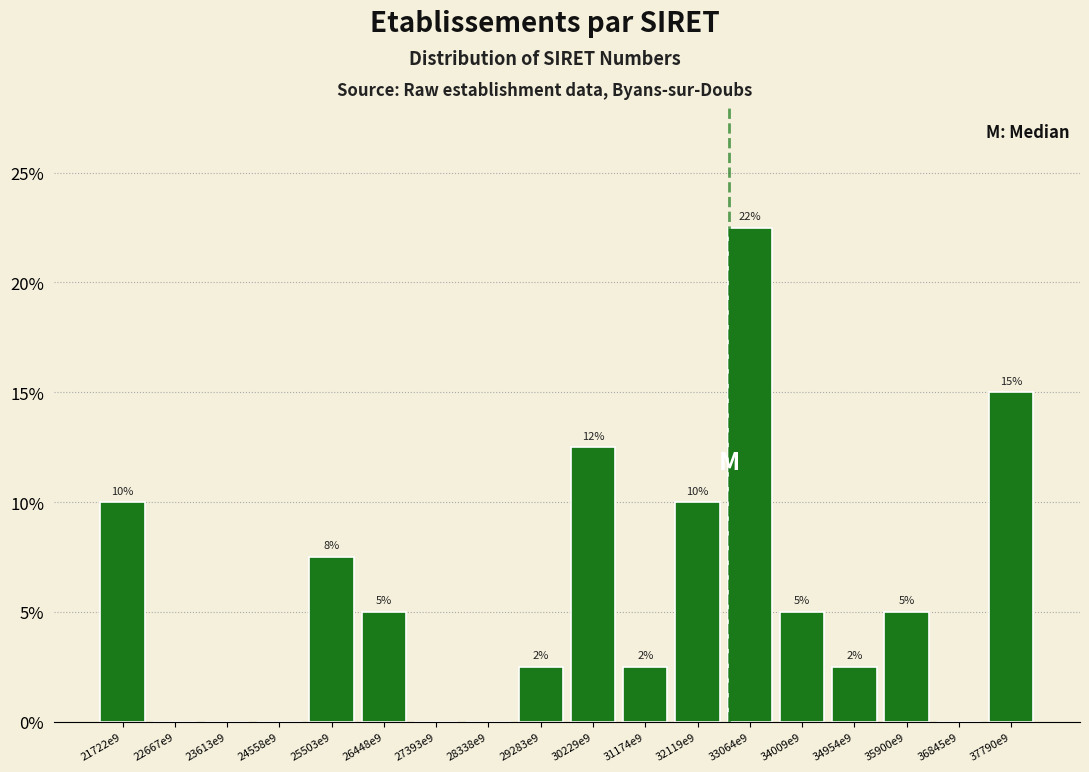

What is the approximate value at 31174e9?

2.5